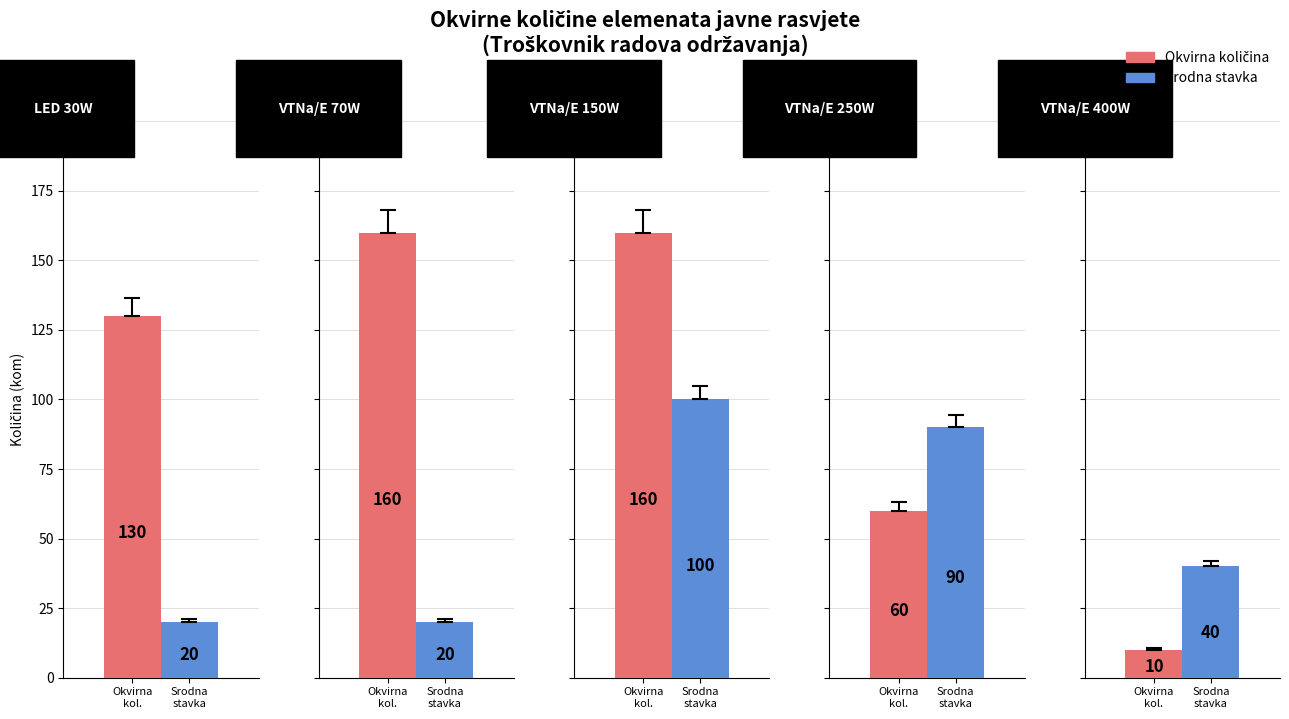

How many bars are there in each group?

2